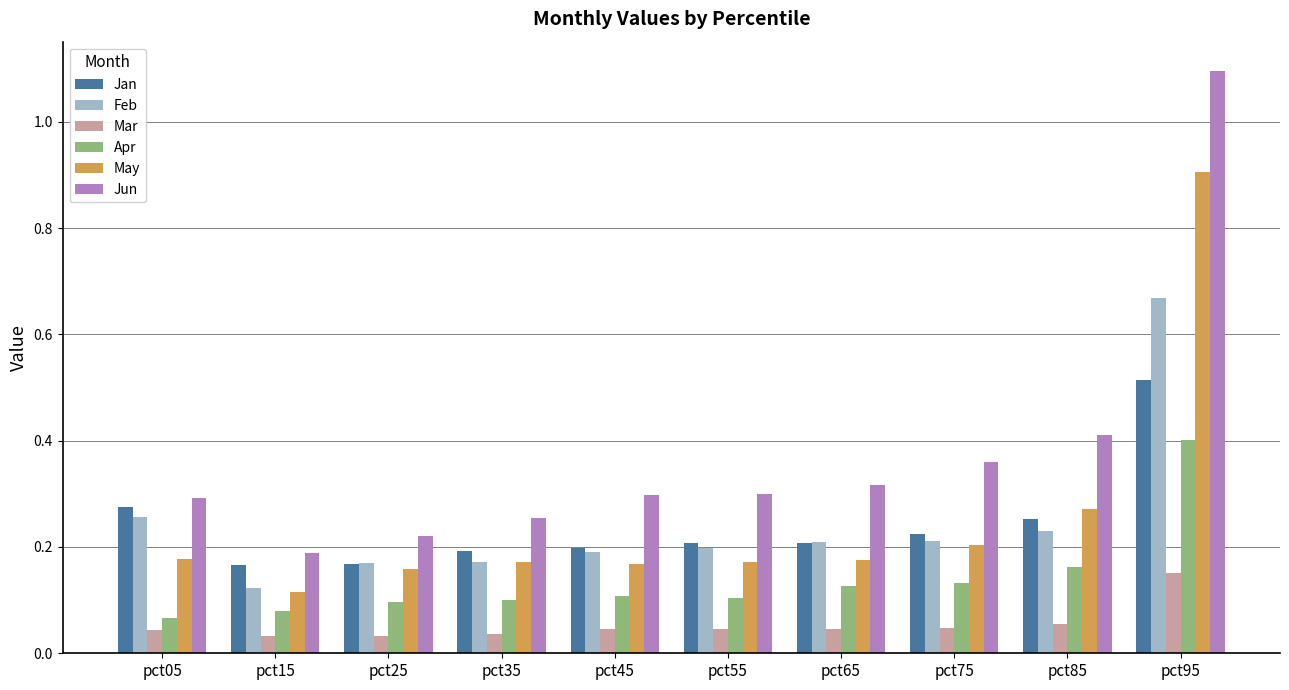

Which series has the largest range (max minus min)?

Jun